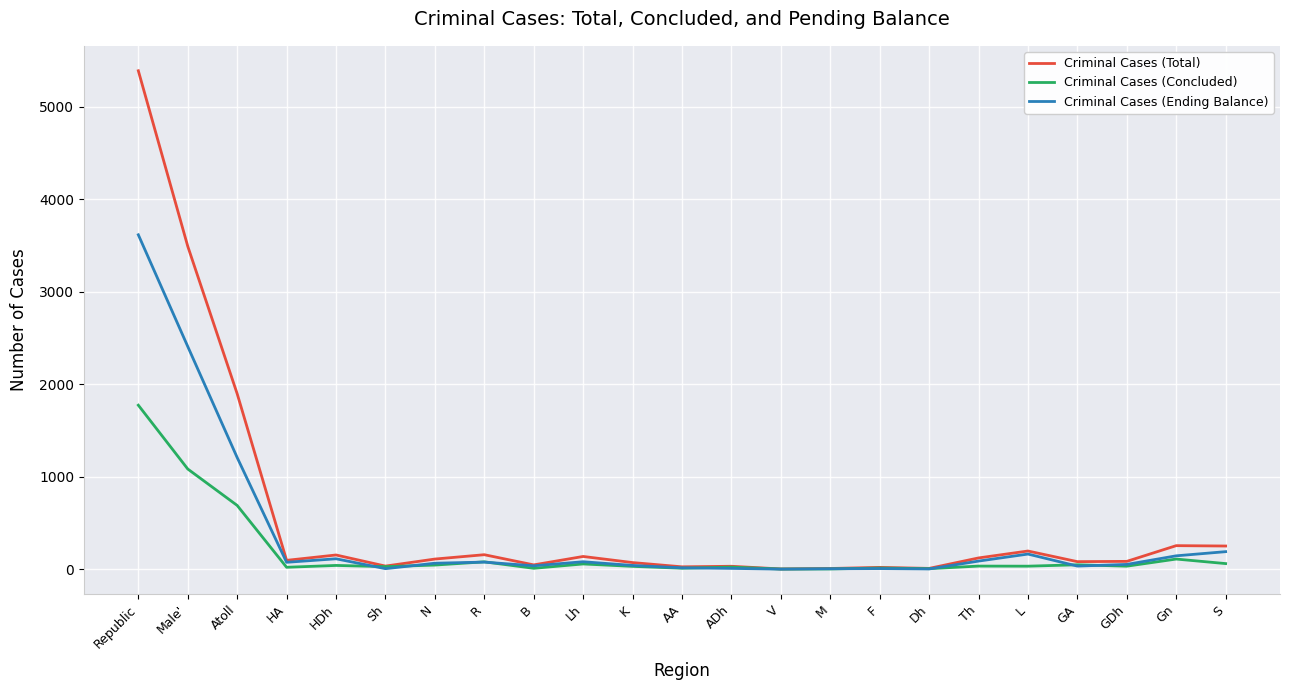

What is the difference between the maximum and minimum values in the Criminal Cases (Ending Balance) series?

3616